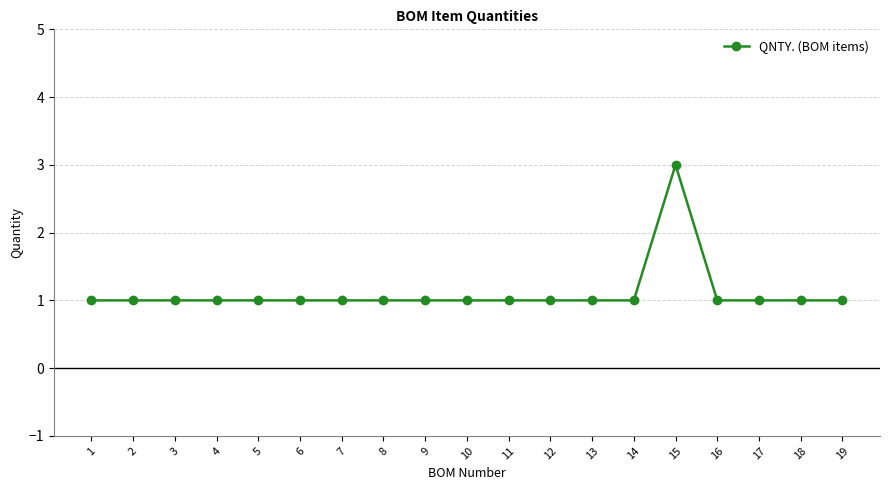

What is the maximum value shown in the chart?

3